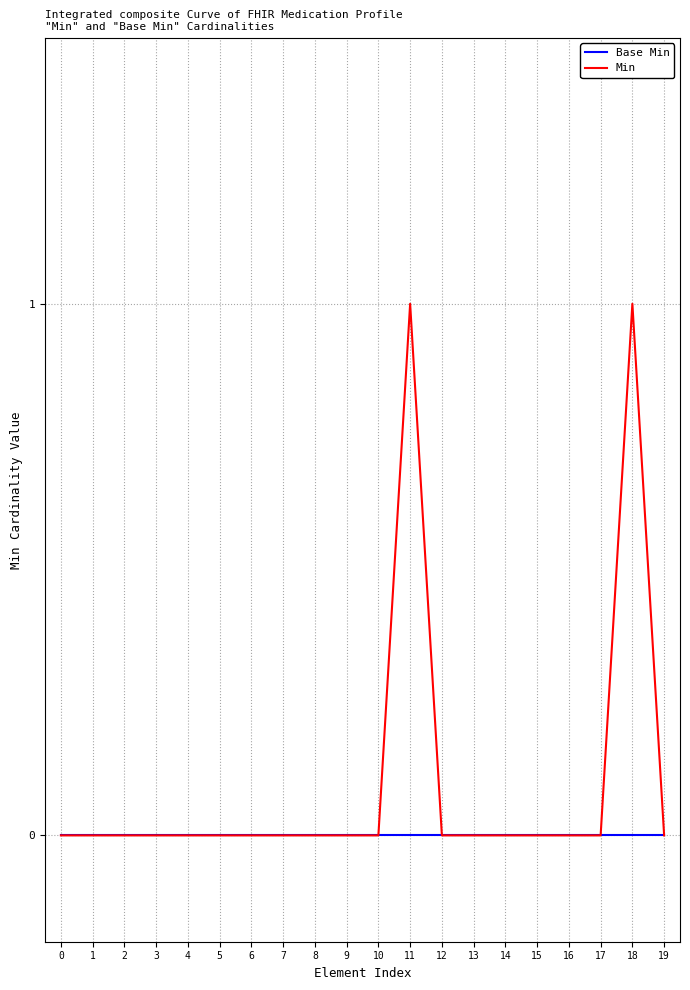

List the series in order of their peak value, highest first.

Min, Base Min